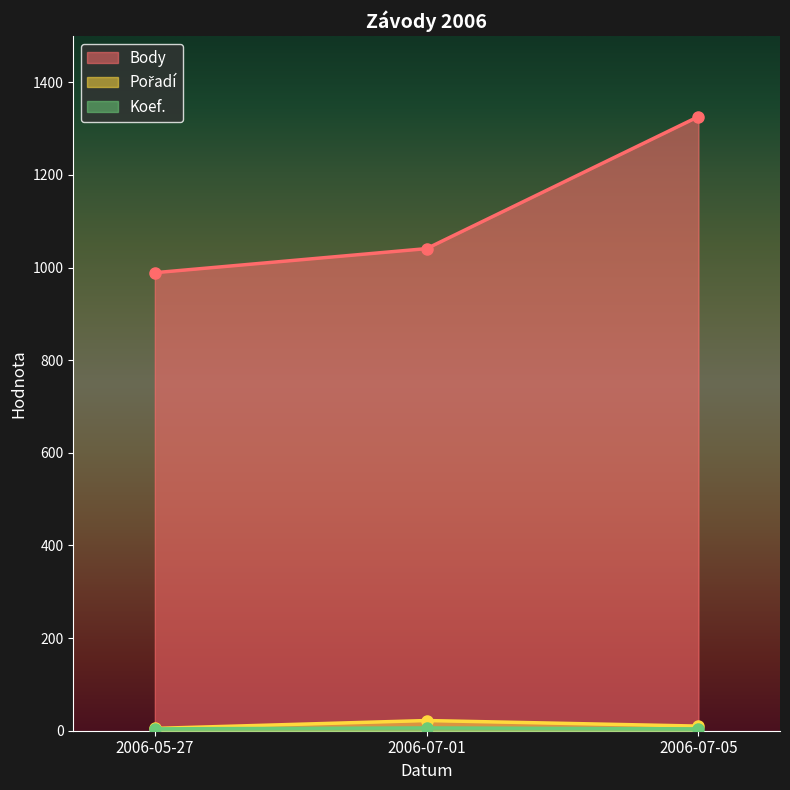

How many Pořadí values are between 5 and 22?

3